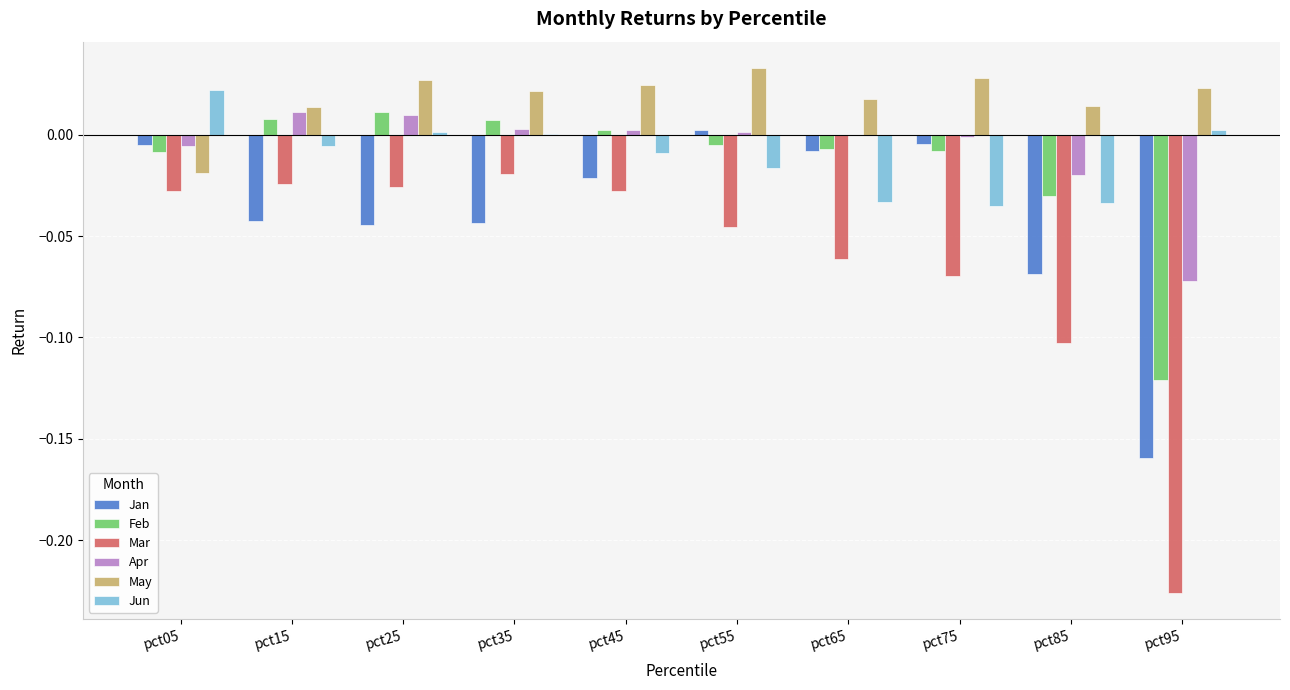

Between pct25 and pct45, which series saw the biggest shift?

Jan